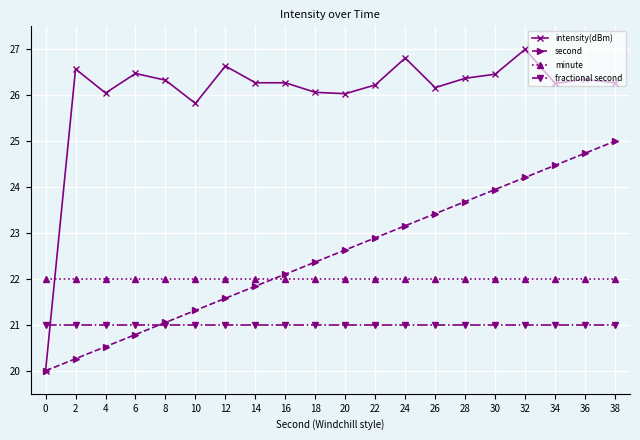

The intensity(dBm) series shows 7.1 at 26. True or false?

False